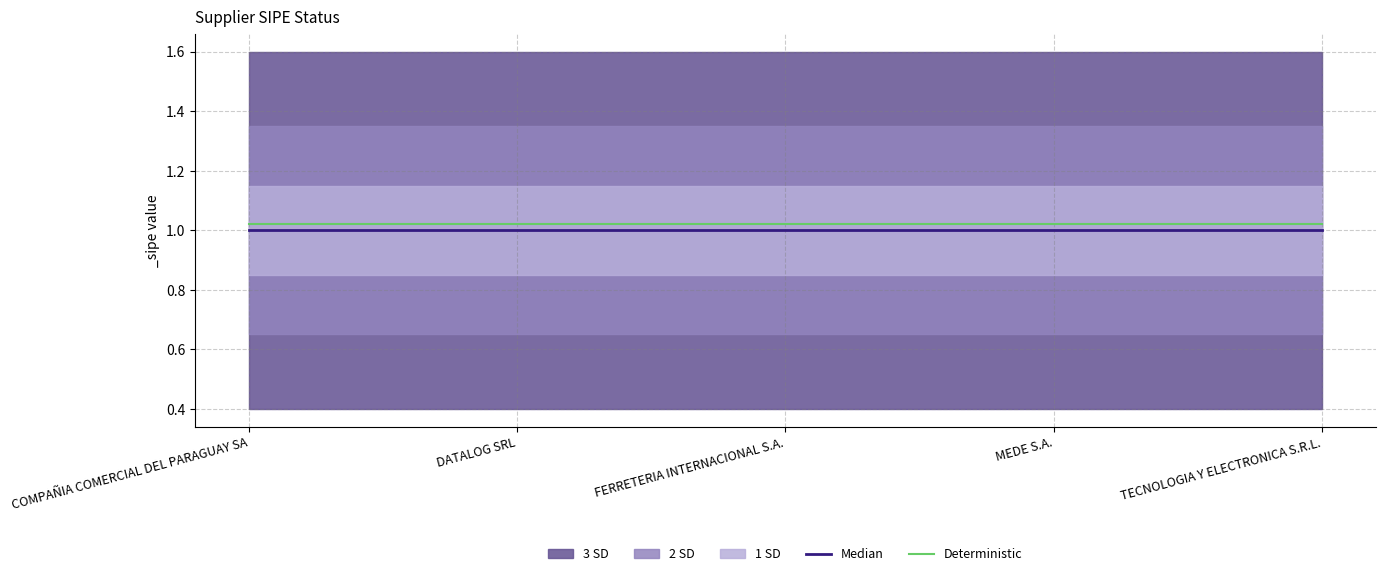

At how many categories does at least one series exceed 1?

5